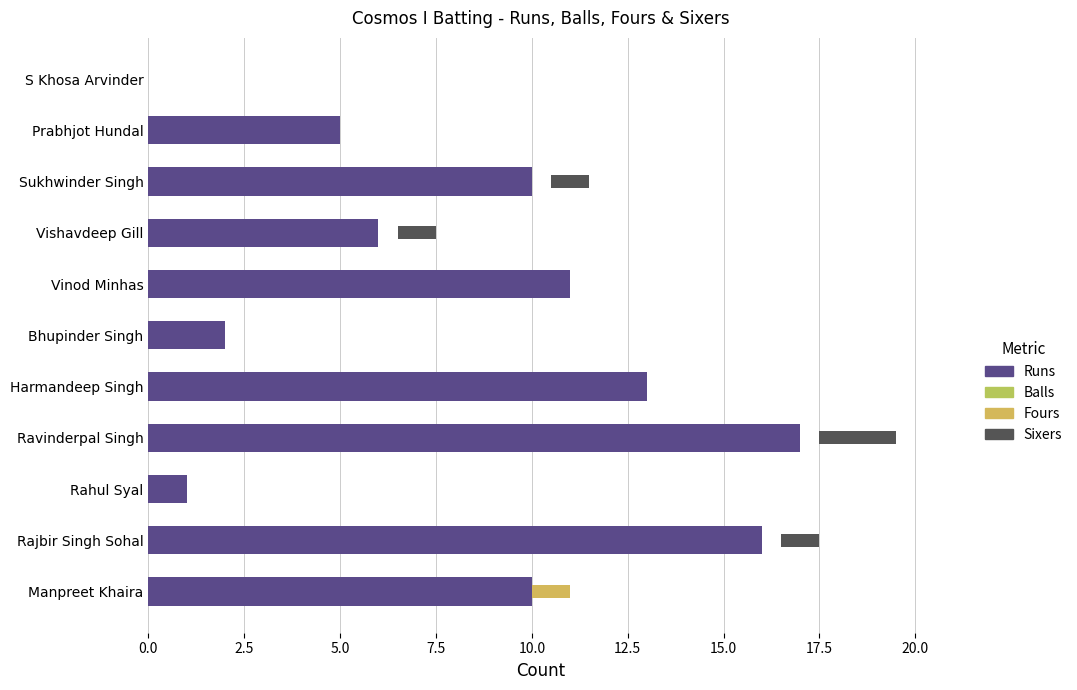

What is the difference between the second highest and minimum values in the Sixers series?

1